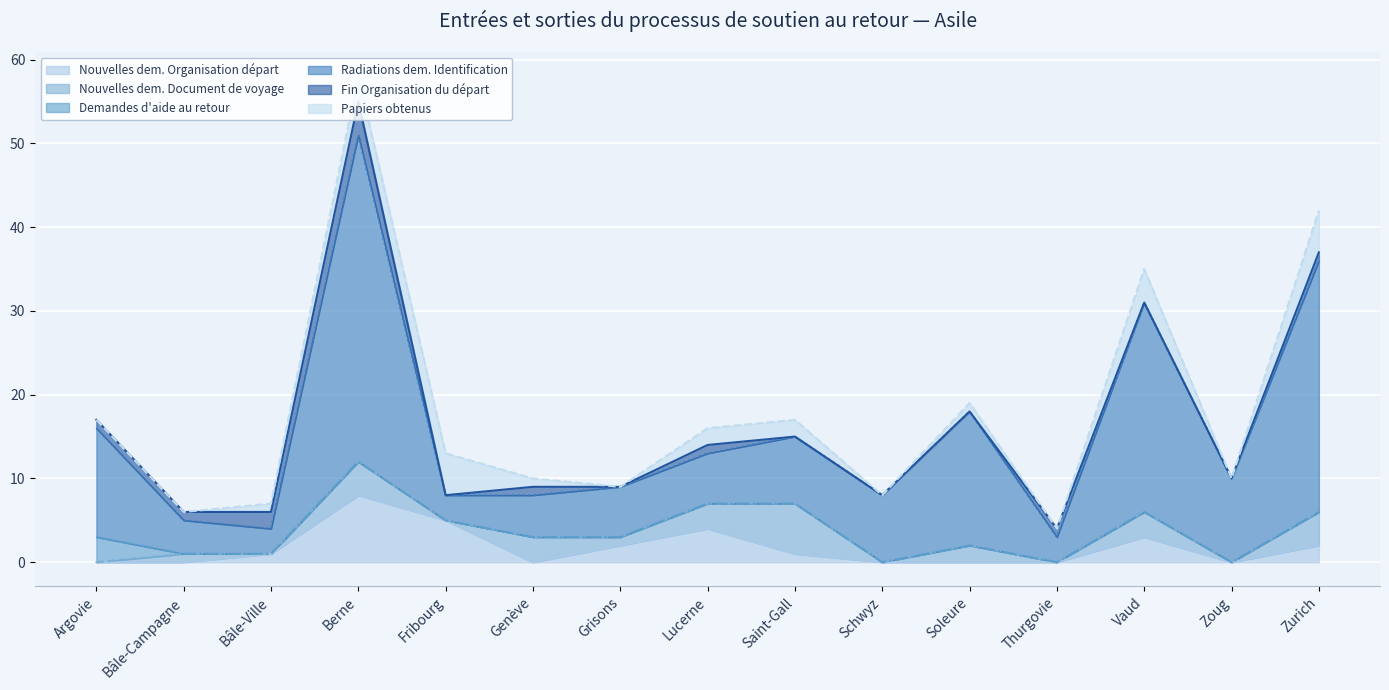

Which series has the largest total across all categories?

Radiations dem. Identification